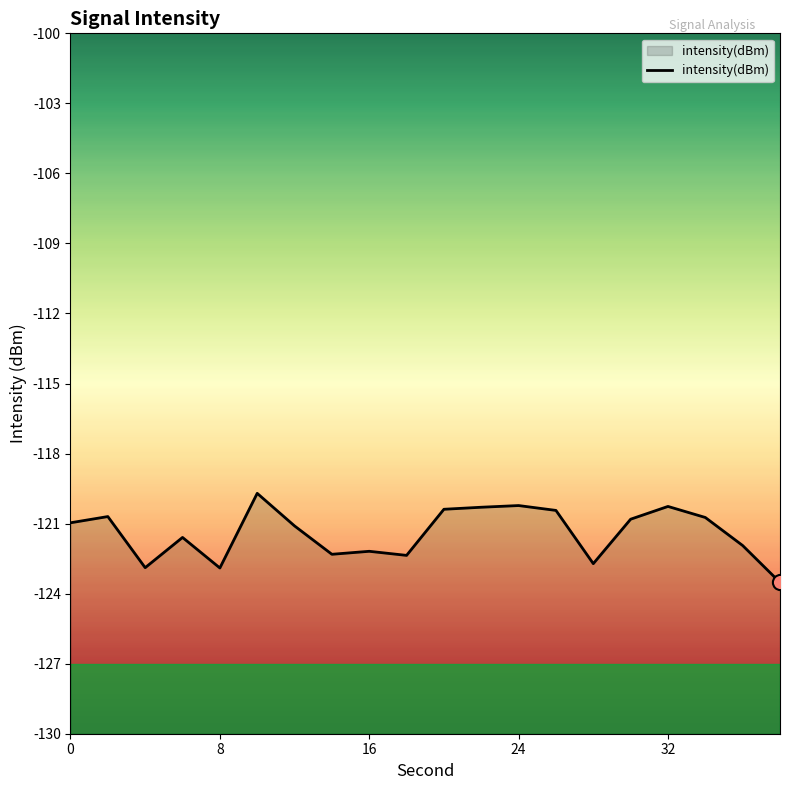

Between 14 and 36, which is larger?

36